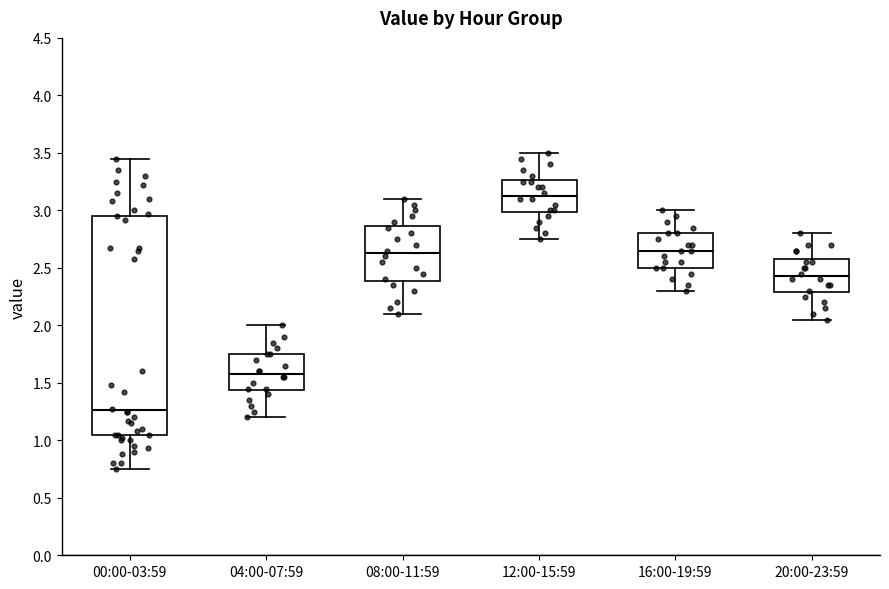

Which box's median line is the highest?

12:00-15:59